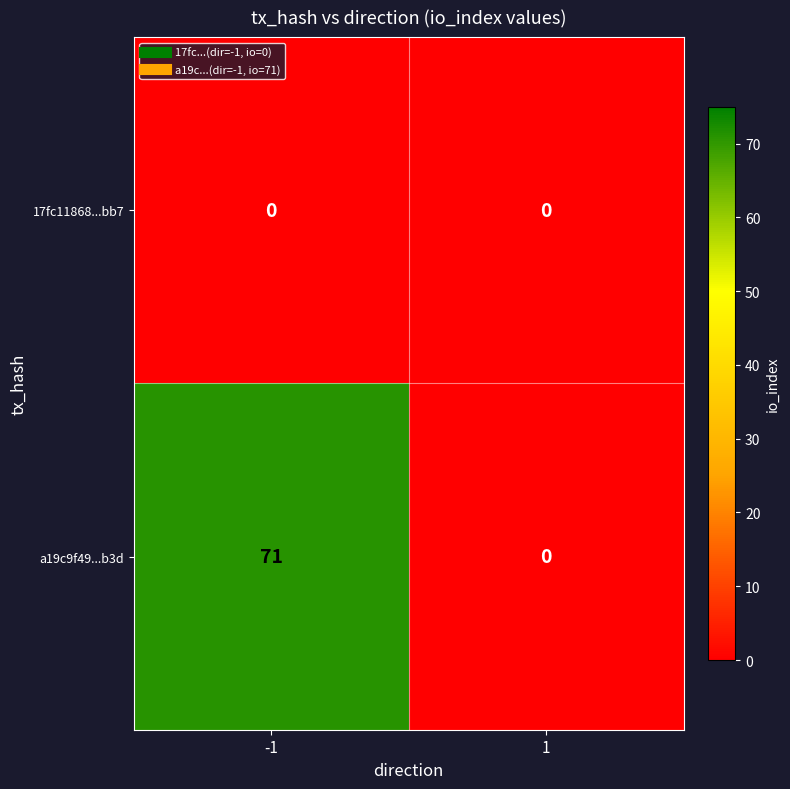

Rank the series by their maximum value, from lowest to highest.

17fc11868...bb7, a19c9f49...b3d